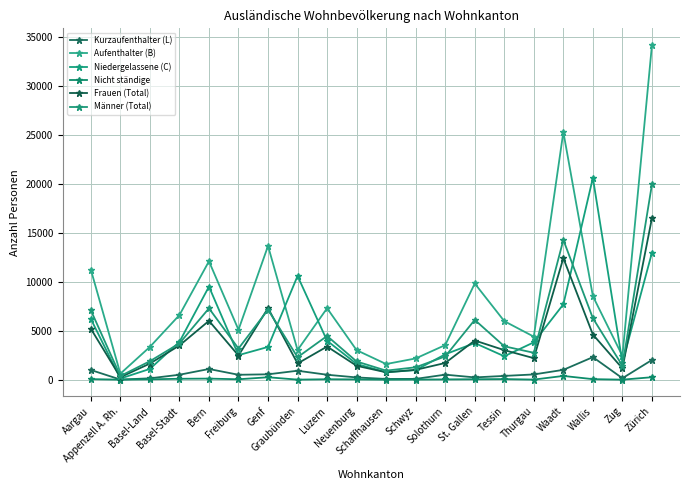

What are all the series names shown in the legend?

Kurzaufenthalter (L), Aufenthalter (B), Niedergelassene (C), Nicht ständige, Frauen (Total), Männer (Total)